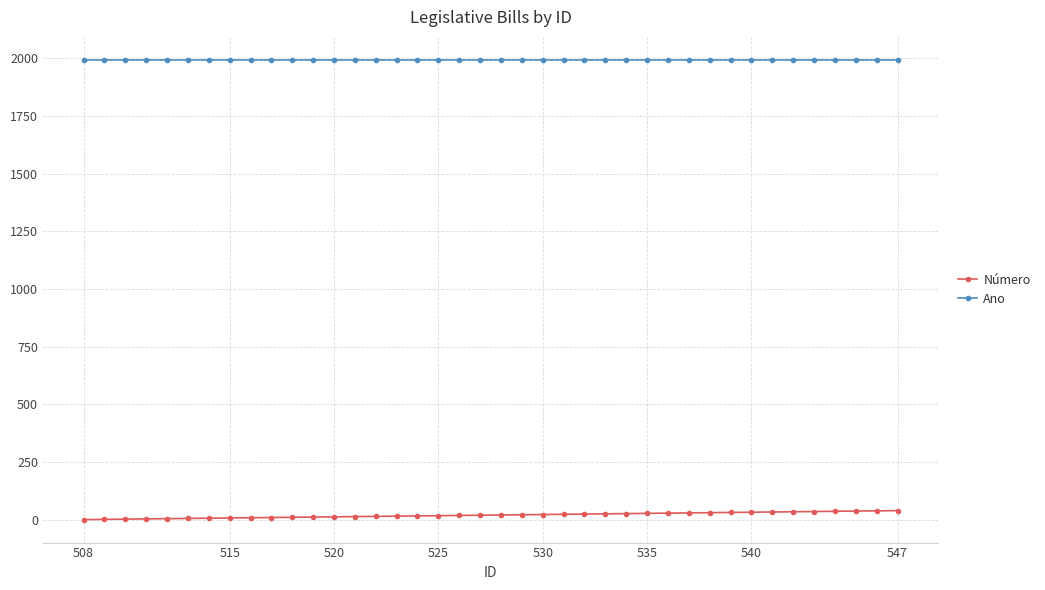

What is the lowest value of the Número series?

1